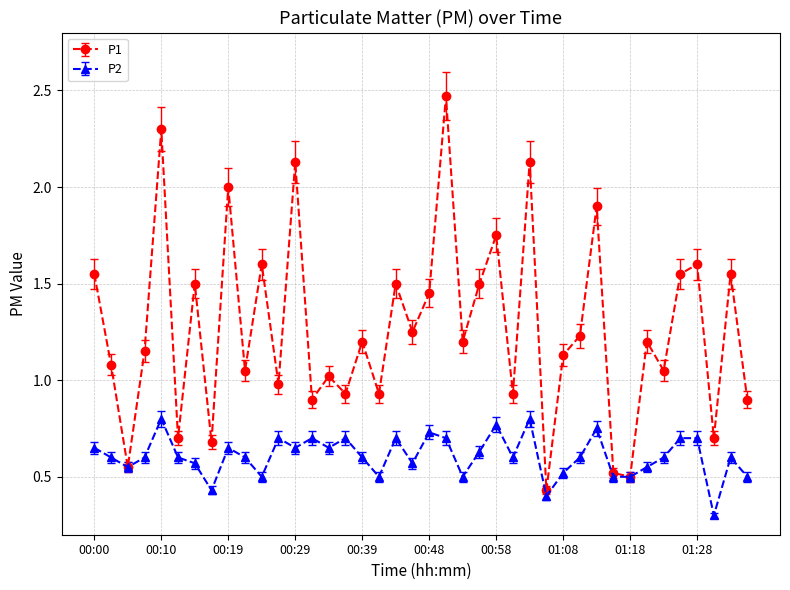

Which series has the largest range (max minus min)?

P1